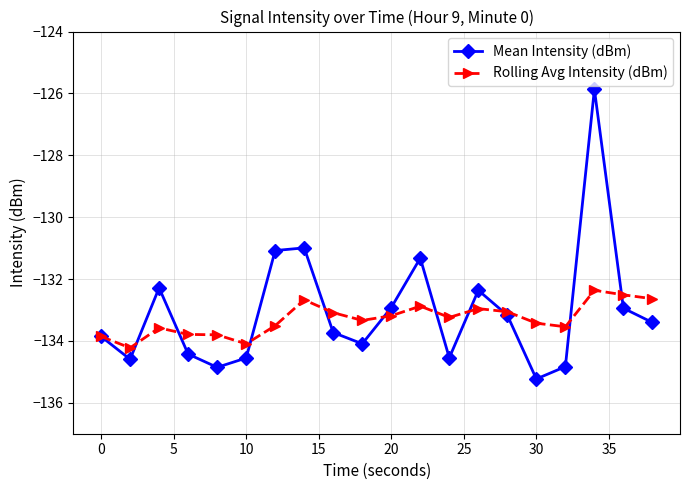

List the series in order of their peak value, lowest first.

Rolling Avg Intensity (dBm), Mean Intensity (dBm)